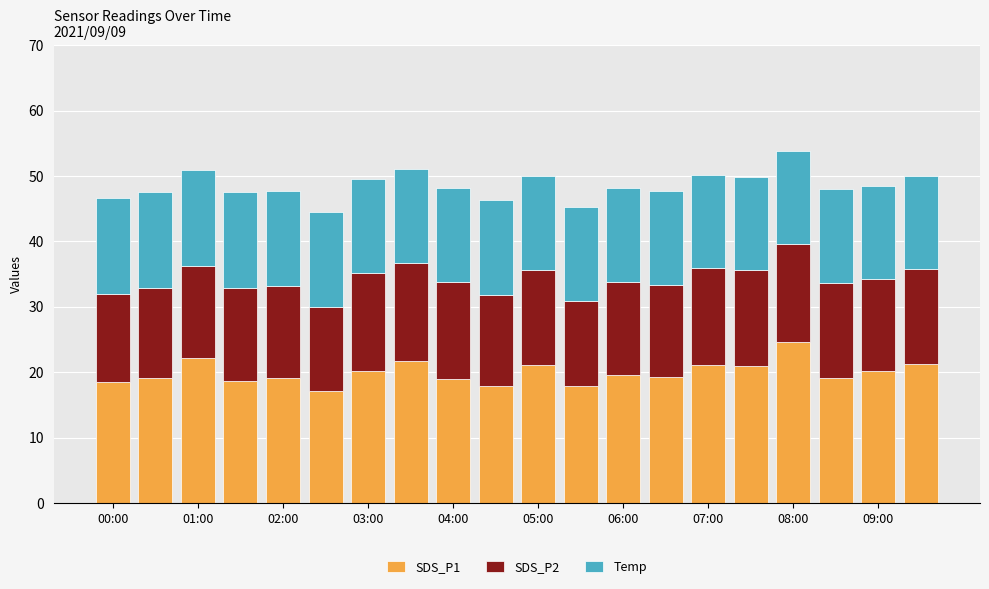

What is the sum of all SDS_P1 values?

398.6